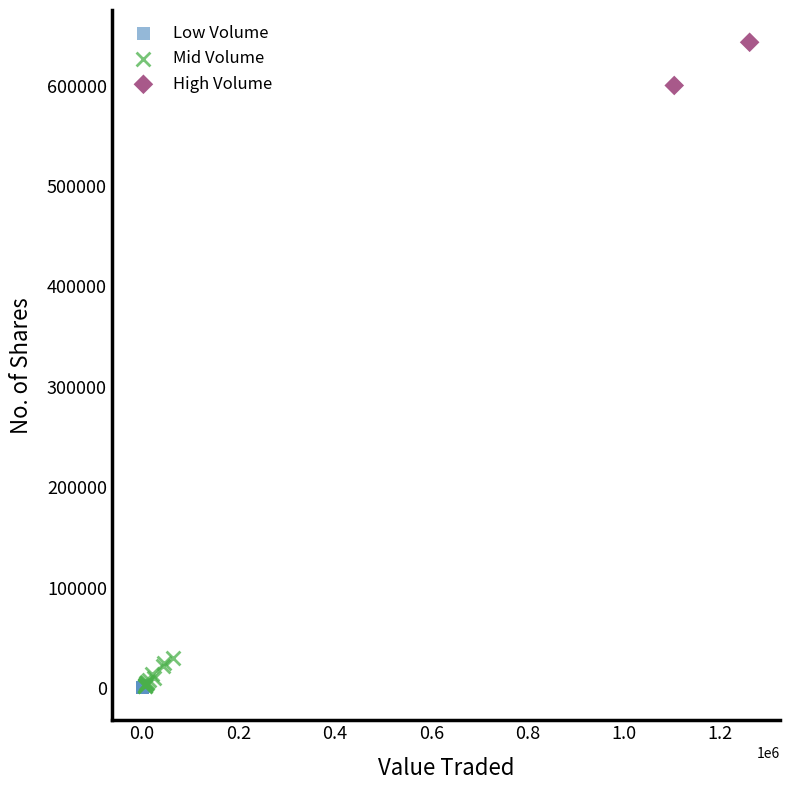

What are all the series names shown in the legend?

Low Volume, Mid Volume, High Volume